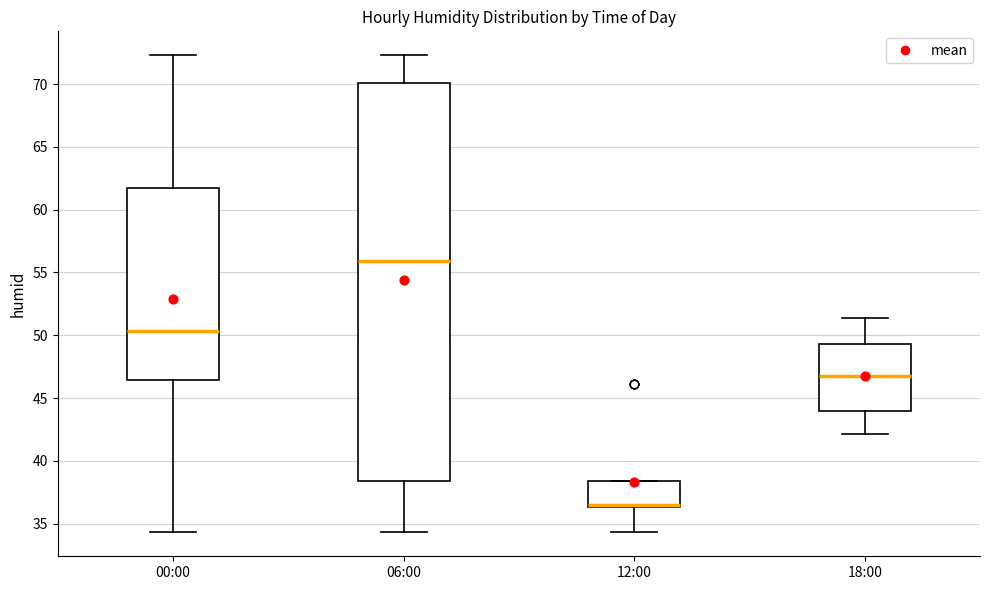

Reading left to right, read every box against the y-axis: the position of its median line, the range the box covers, and the ends of its whiskers. The values are not printed on the chart, so give them approximately, as read against the axis.

00:00: median 50.5, box 46.5 to 62.0, whiskers 34.5 to 72.5
06:00: median 56.0, box 38.5 to 70.0, whiskers 34.5 to 72.5
12:00: median 36.5 (just above the box's lower edge), box 36.5 to 38.5, whiskers 34.5 to 38.5
18:00: median 47.0, box 44.0 to 49.5, whiskers 42.0 to 51.5